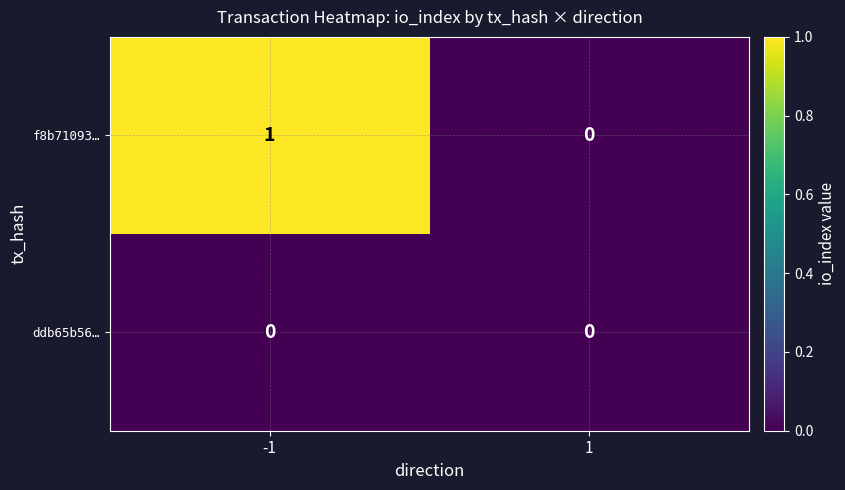

List the series in order of their peak value, highest first.

f8b71093…, ddb65b56…